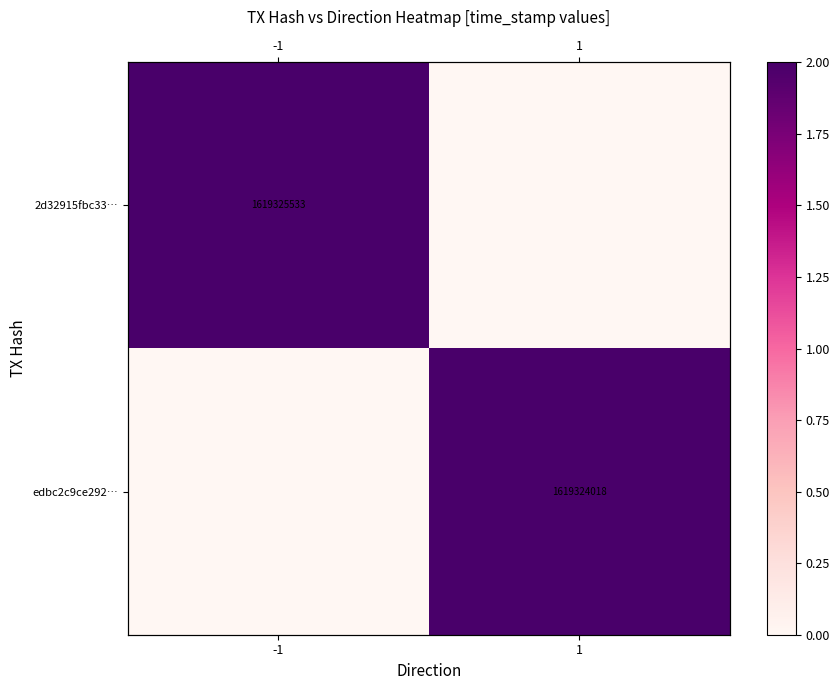

How many data points in edbc2c9ce292… are less than 1?

1